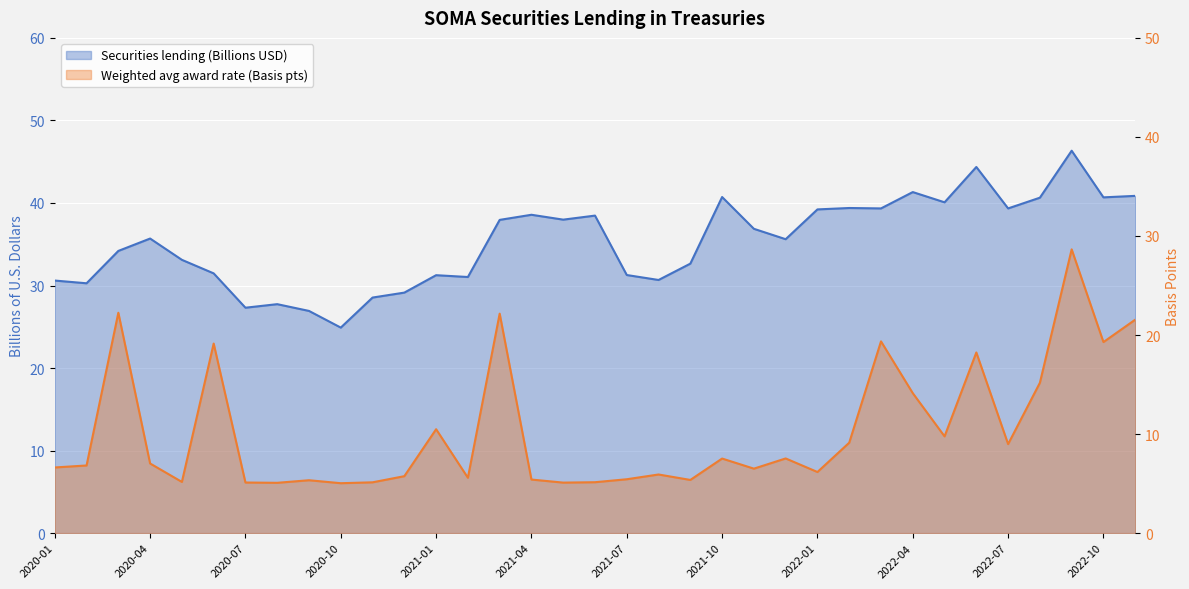

Reading left to right, extract all data points from this chart.

Securities lending (Billions USD): 2020-01=30.6	2020-02=30.3	2020-03=34.2	2020-04=35.7	2020-05=33.1	2020-06=31.5	2020-07=27.3	2020-08=27.7	2020-09=26.9	2020-10=24.9	2020-11=28.5	2020-12=29.1	2021-01=31.2	2021-02=31.0	2021-03=38.0	2021-04=38.6	2021-05=38.0	2021-06=38.5	2021-07=31.3	2021-08=30.7	2021-09=32.6	2021-10=40.7	2021-11=36.9	2021-12=35.6	2022-01=39.2	2022-02=39.4	2022-03=39.3	2022-04=41.3	2022-05=40.1	2022-06=44.4	2022-07=39.3	2022-08=40.6	2022-09=46.3	2022-10=40.7	2022-11=40.9
Weighted avg award rate (Basis pts): 2020-01=6.6	2020-02=6.8	2020-03=22.2	2020-04=7.0	2020-05=5.2	2020-06=19.1	2020-07=5.1	2020-08=5.1	2020-09=5.3	2020-10=5.0	2020-11=5.1	2020-12=5.8	2021-01=10.5	2021-02=5.6	2021-03=22.2	2021-04=5.4	2021-05=5.1	2021-06=5.1	2021-07=5.4	2021-08=5.9	2021-09=5.4	2021-10=7.5	2021-11=6.5	2021-12=7.5	2022-01=6.2	2022-02=9.1	2022-03=19.4	2022-04=14.1	2022-05=9.8	2022-06=18.2	2022-07=9.0	2022-08=15.2	2022-09=28.6	2022-10=19.3	2022-11=21.6